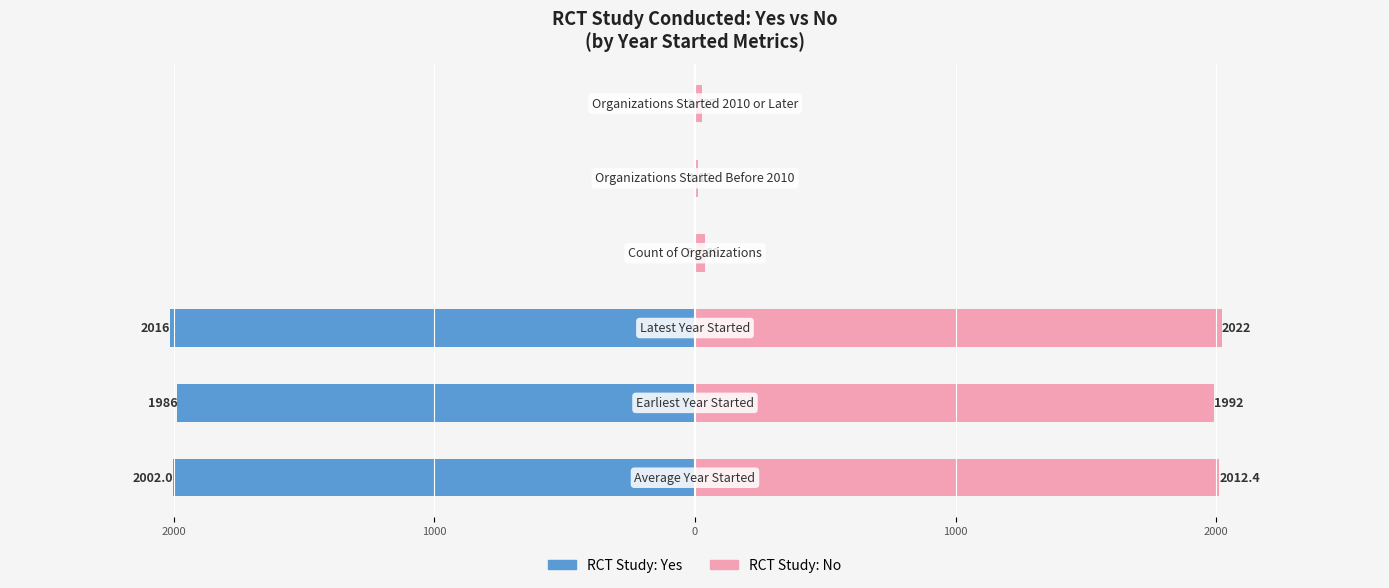

What is the sum of all RCT: No values?

6104.4